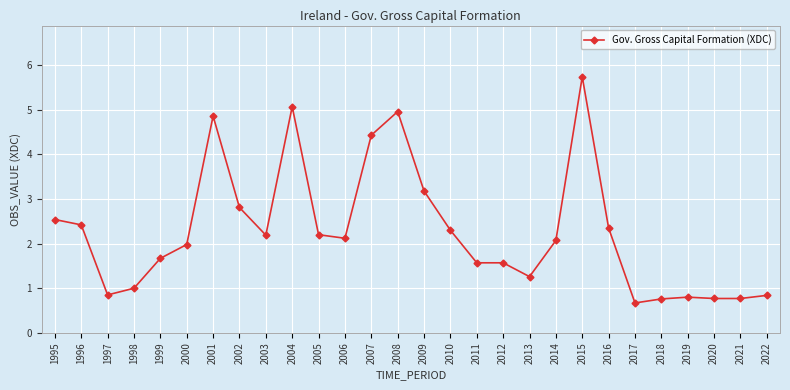

Which category has the highest value across all series?

2015